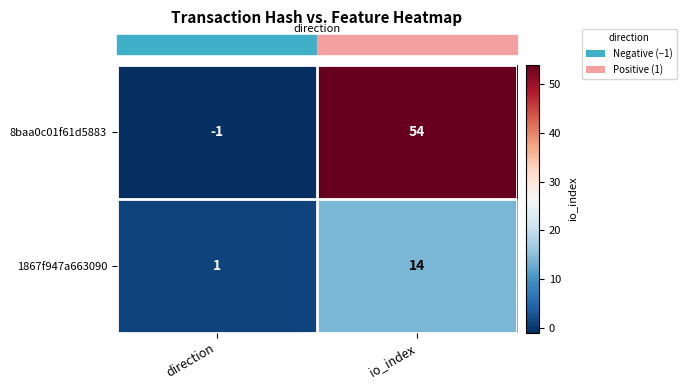

Read the 1867f947a663090 value at io_index, to the nearest 10.

10